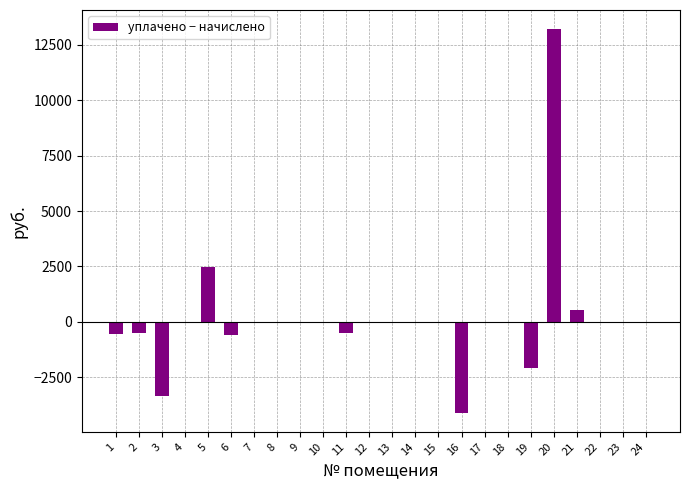

What is the change in value from 13 to 16?

-4079.8